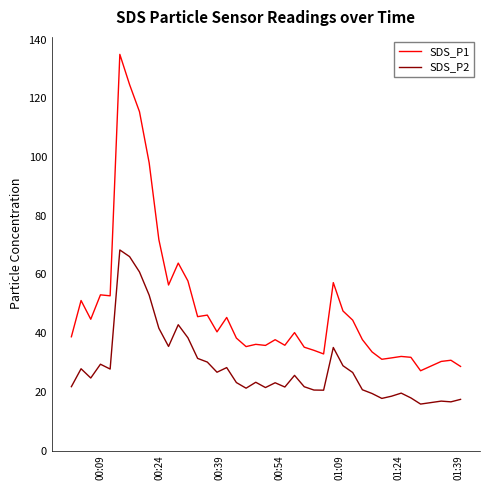

Which series has the largest range (max minus min)?

SDS_P1